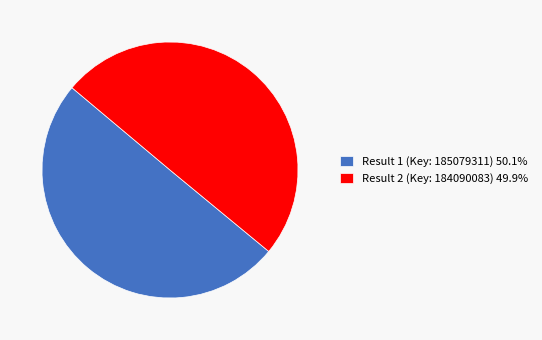

Do Result 2 (Key: 184090083) 49.9% and Result 1 (Key: 185079311) 50.1% together represent more than half of the pie?

Yes